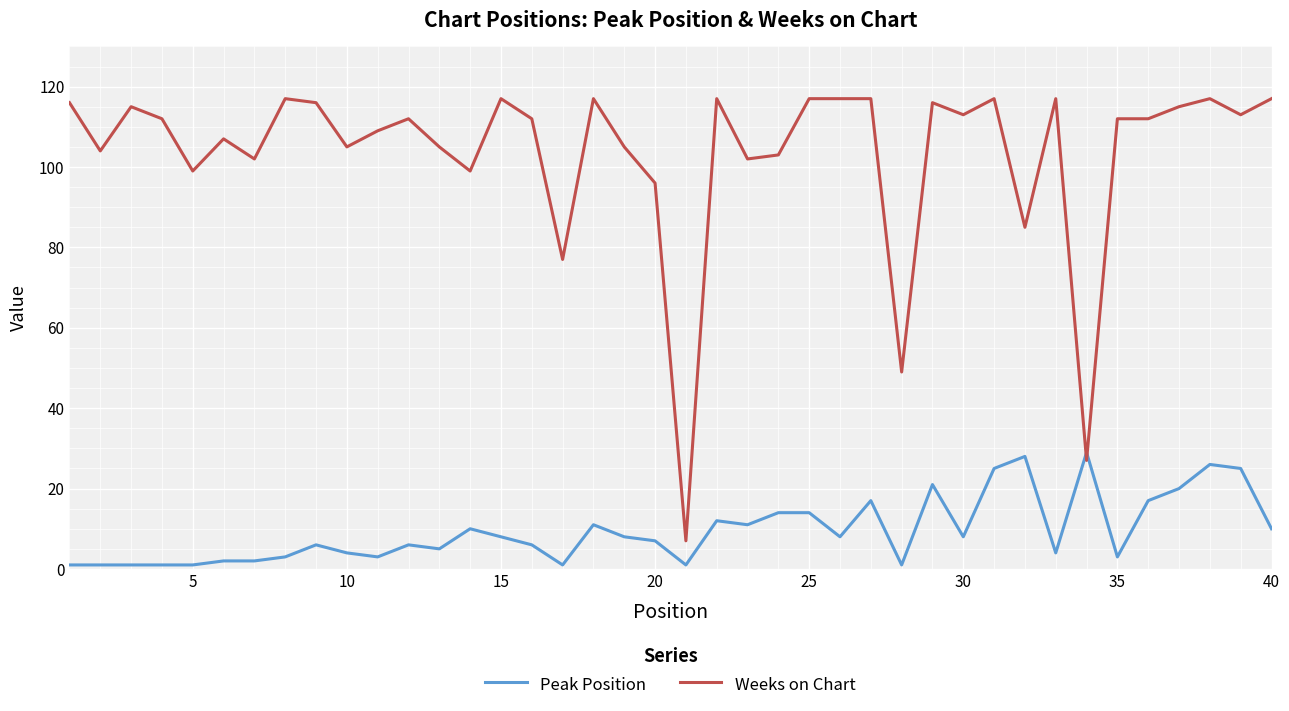

List the series in order of their peak value, lowest first.

Peak Position, Weeks on Chart